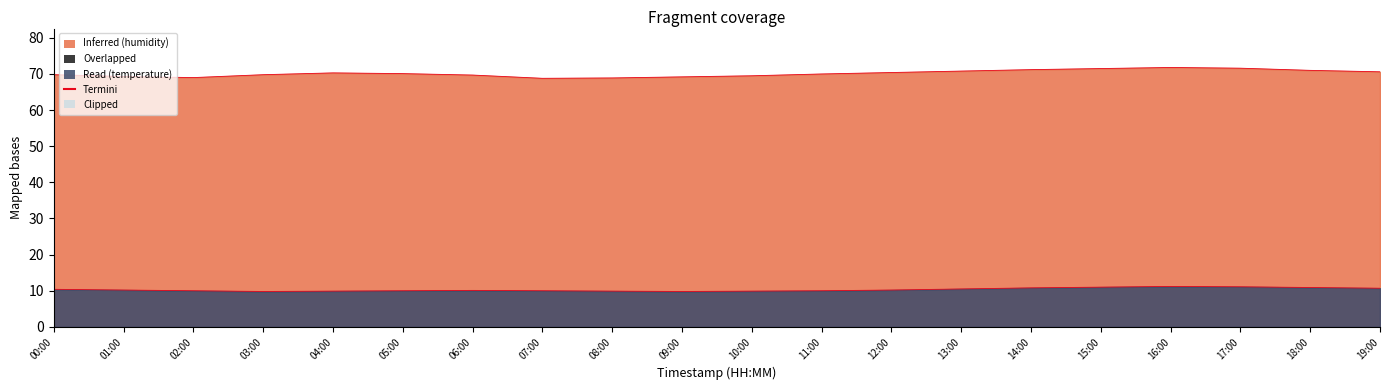

Where does the Termini (temperature edge) series first go above 10?

00:00